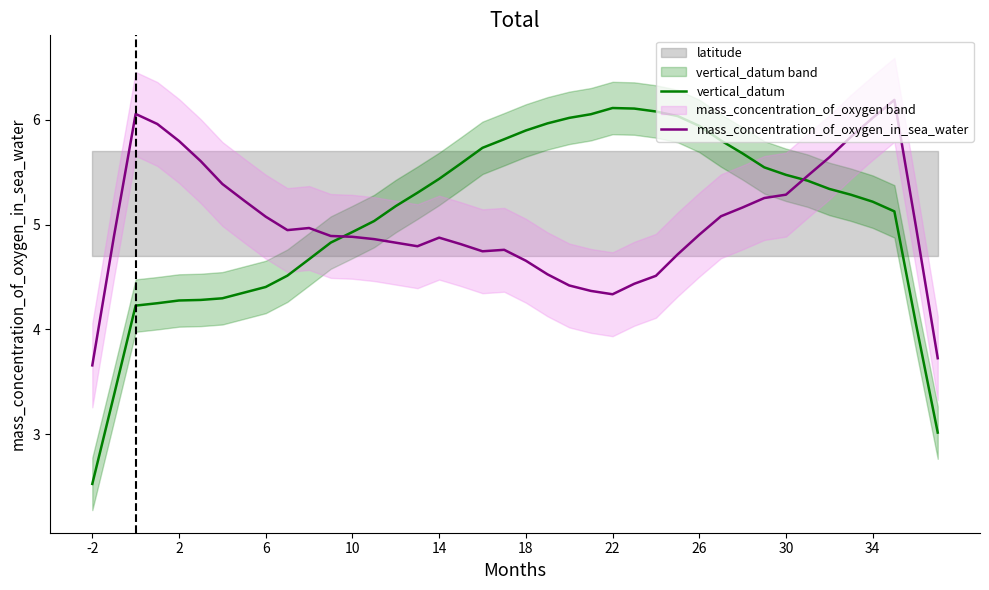

What are all the series names shown in the legend?

vertical_datum, mass_concentration_of_oxygen_in_sea_water